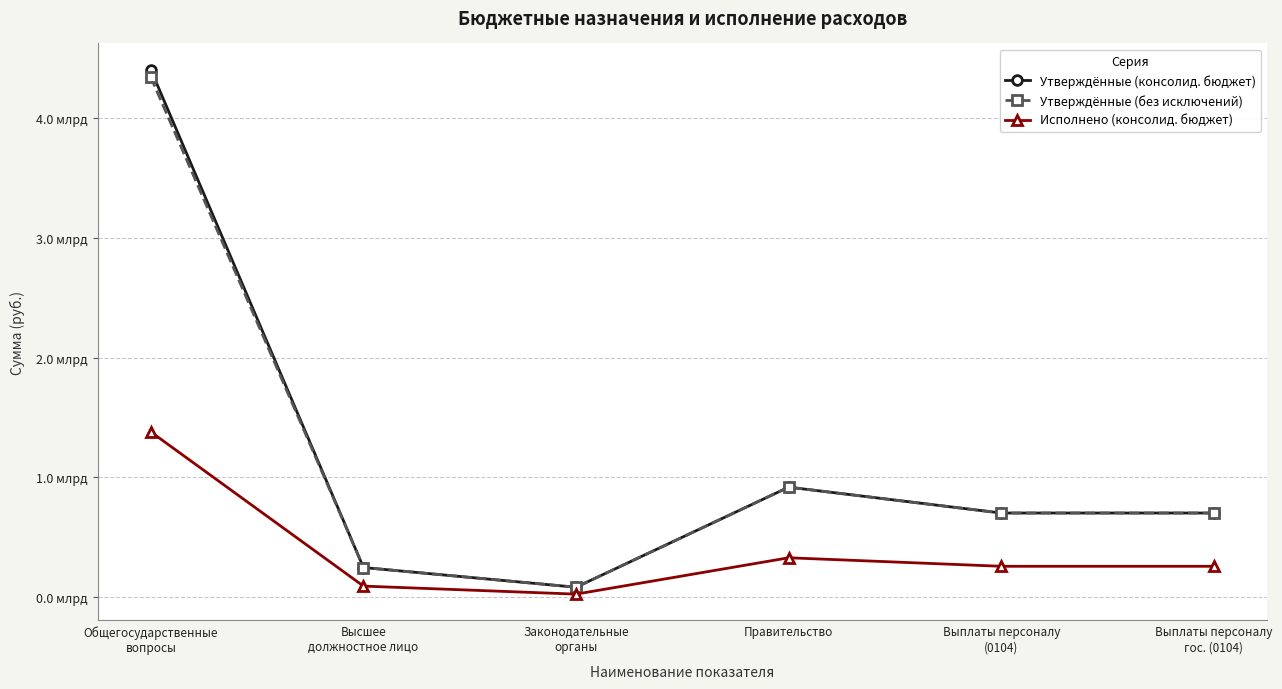

Which series has the largest range (max minus min)?

Утверждённые (консолид. бюджет)